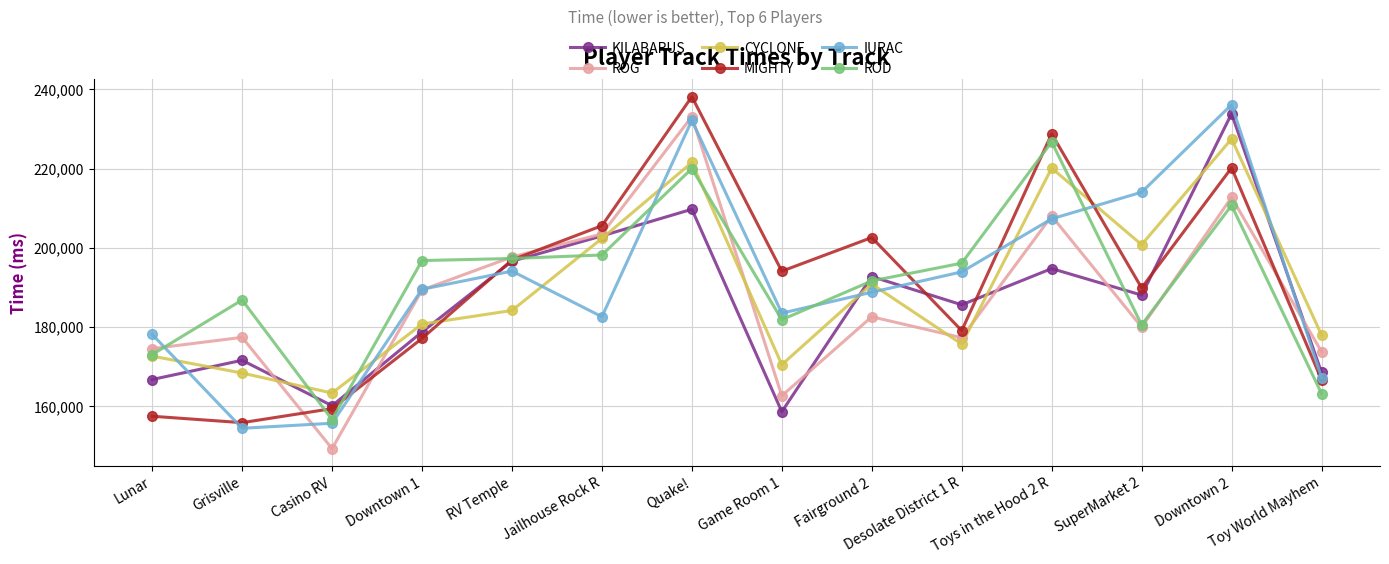

How many interior local peaks does the IURAC series have?

3